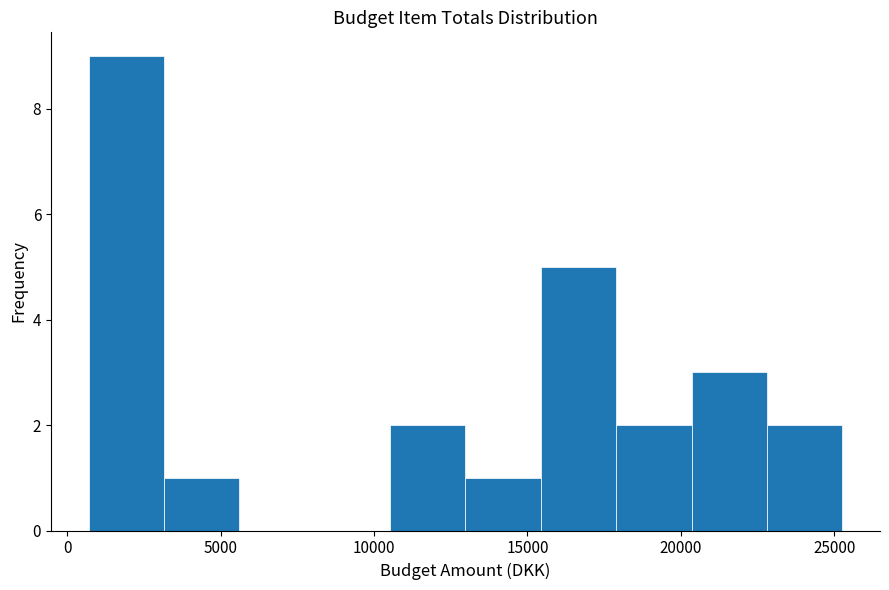

Which range on the x-axis has the tallest bar?

500 to 3000